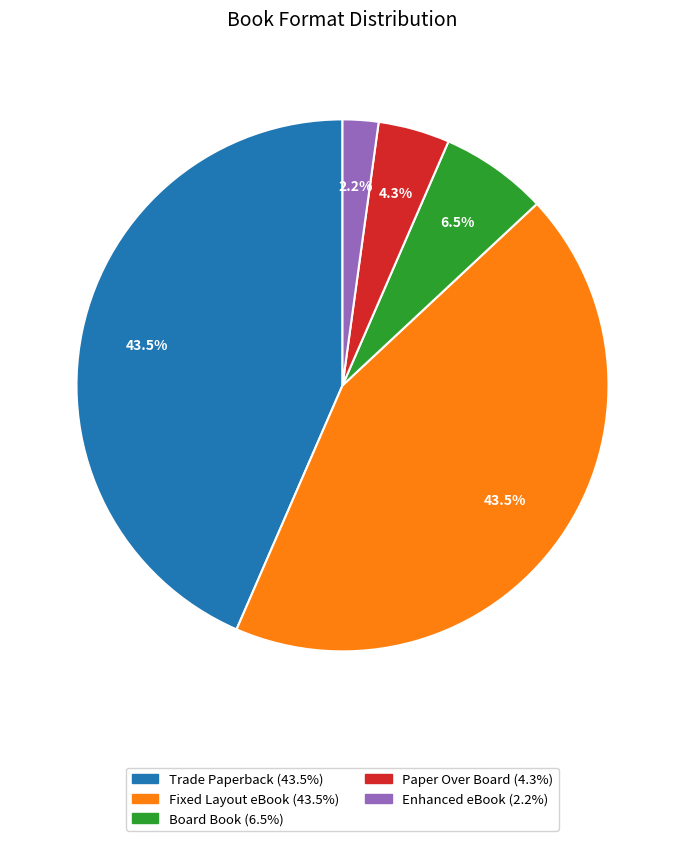

Is it true that Paper Over Board is 4% of the pie?

True